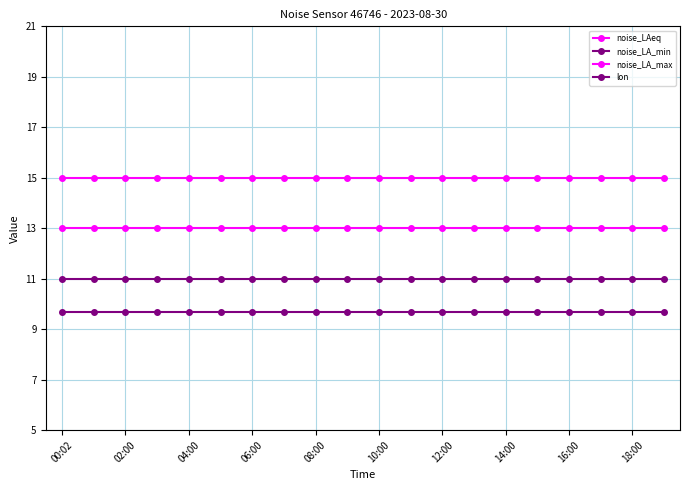

What is the value of the noise_LAeq point at the 1st from the left?

13.0